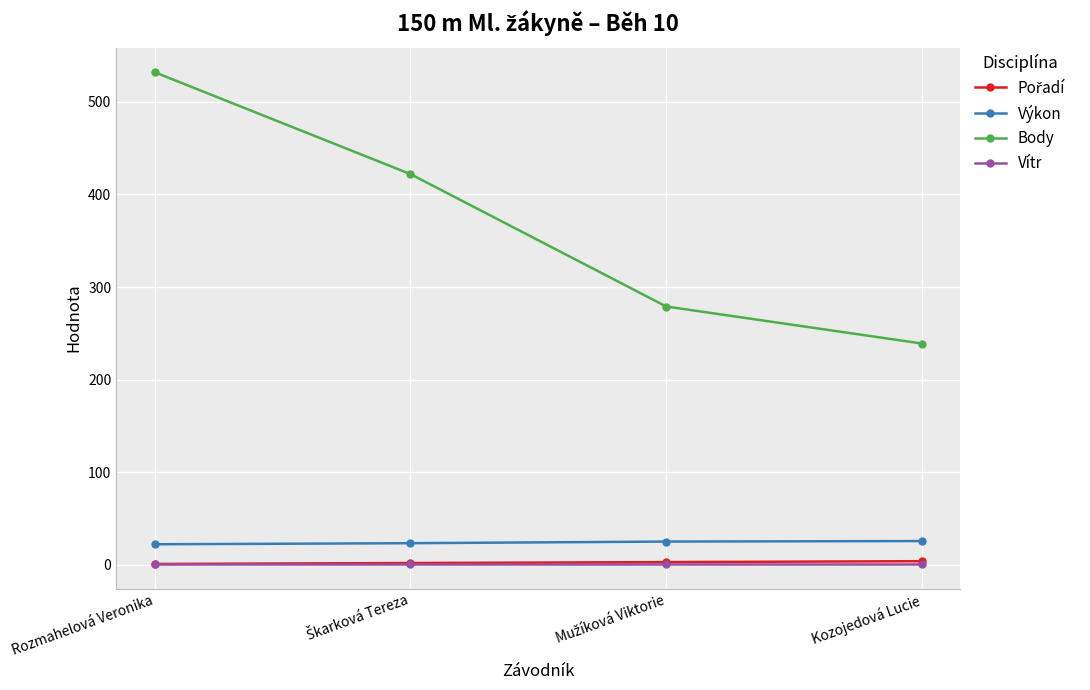

What is the smallest value displayed?

1.0